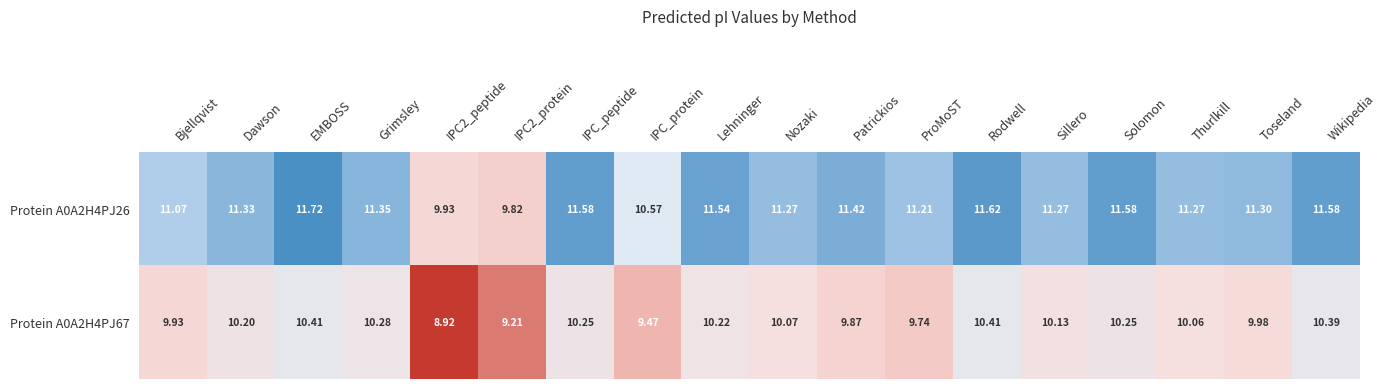

Which label corresponds to the largest value in the chart?

EMBOSS